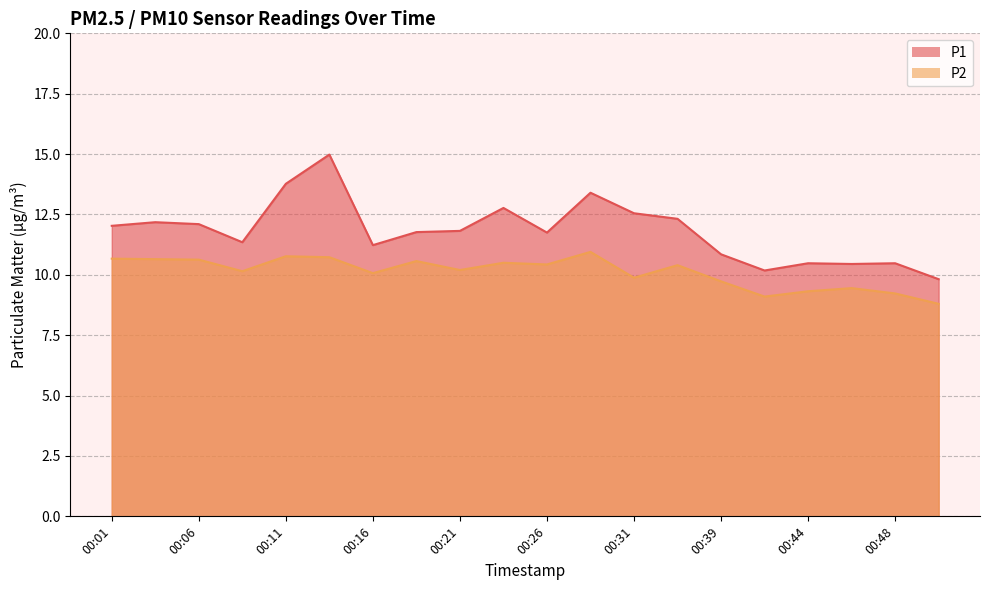

What is the minimum value for P2?

8.8